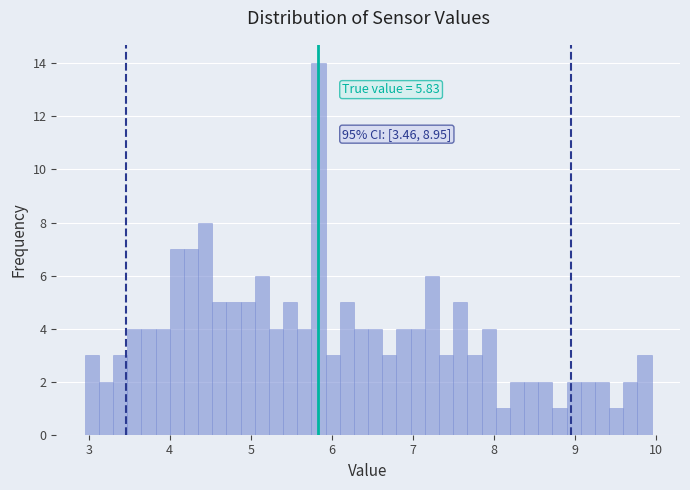

Around what value on the x-axis is the tallest bar? Give the approximate position of its centre, as read against the axis.

5.8